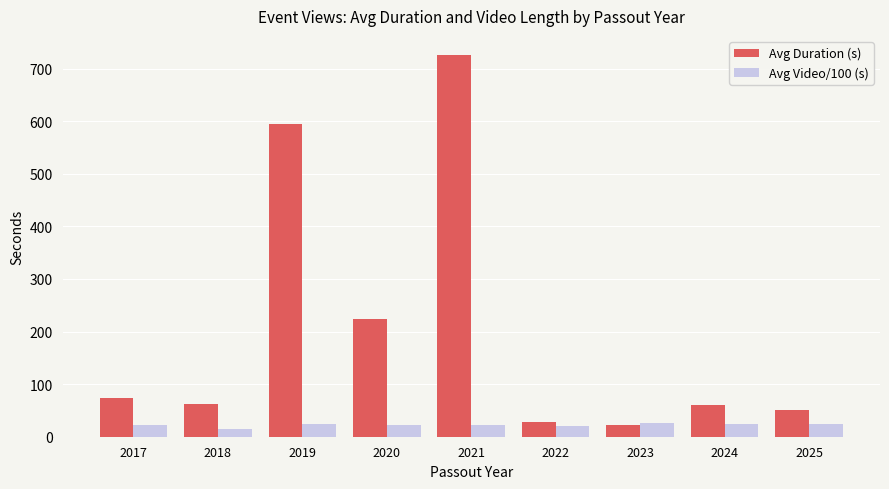

The value of Avg Duration (s) at 2019 is 269.7. True or false?

False